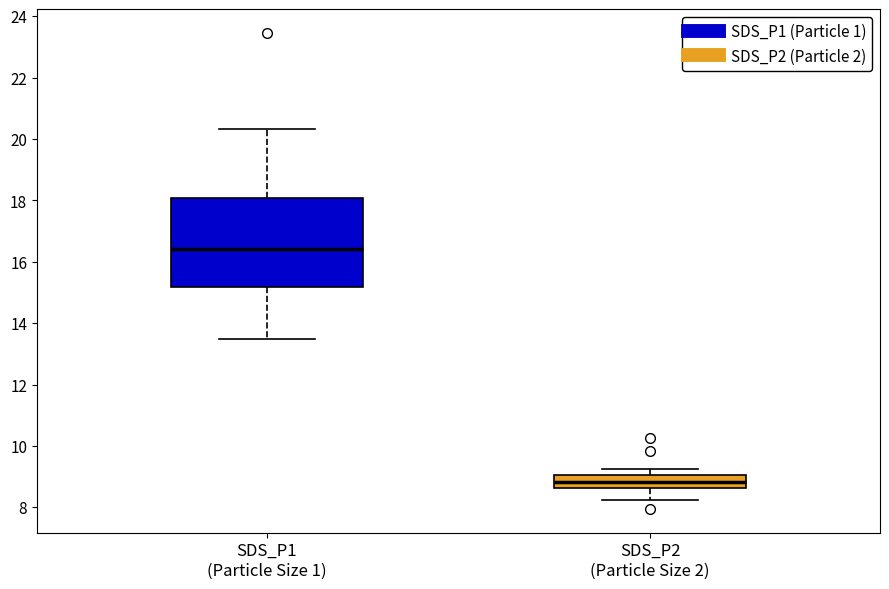

Where does the lower whisker of the box for SDS_P1 (Particle Size 1) end on the y-axis? The values are not printed on the chart, so give them approximately, as read against the axis.

13.4